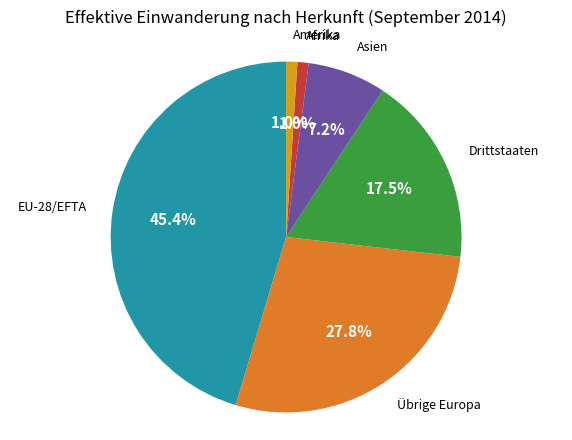

Does any single category account for the majority?

No